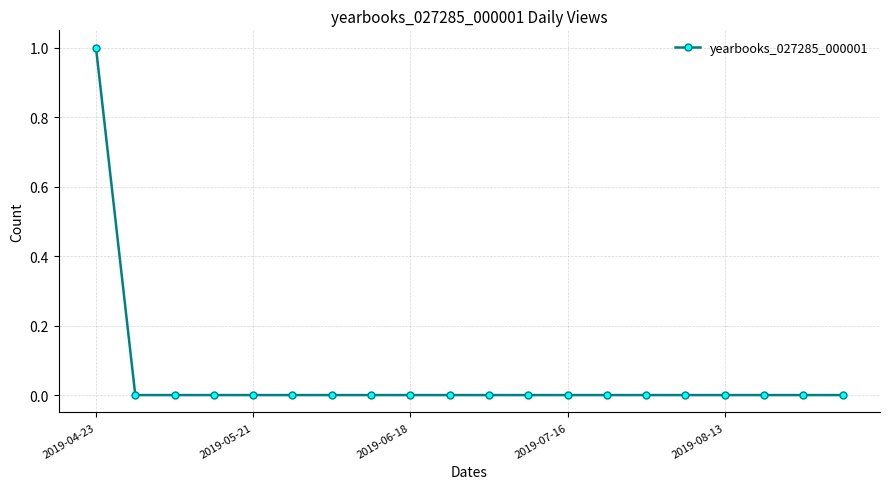

What is the maximum value shown in the chart?

1